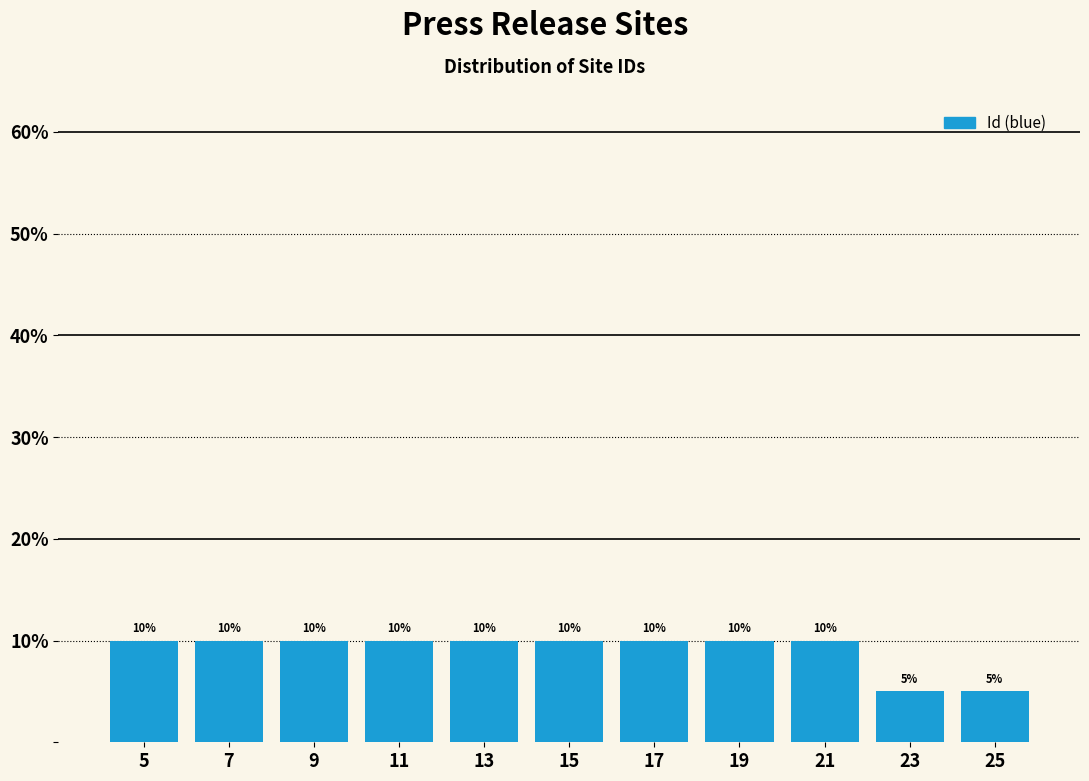

Reading left to right, list every bar in this chart as the range it spans on the x-axis followed by its height.

4 to 6: 10
6 to 8: 10
8 to 10: 10
10 to 12: 10
12 to 14: 10
14 to 16: 10
16 to 18: 10
18 to 20: 10
20 to 22: 10
22 to 24: 5
24 to 26: 5